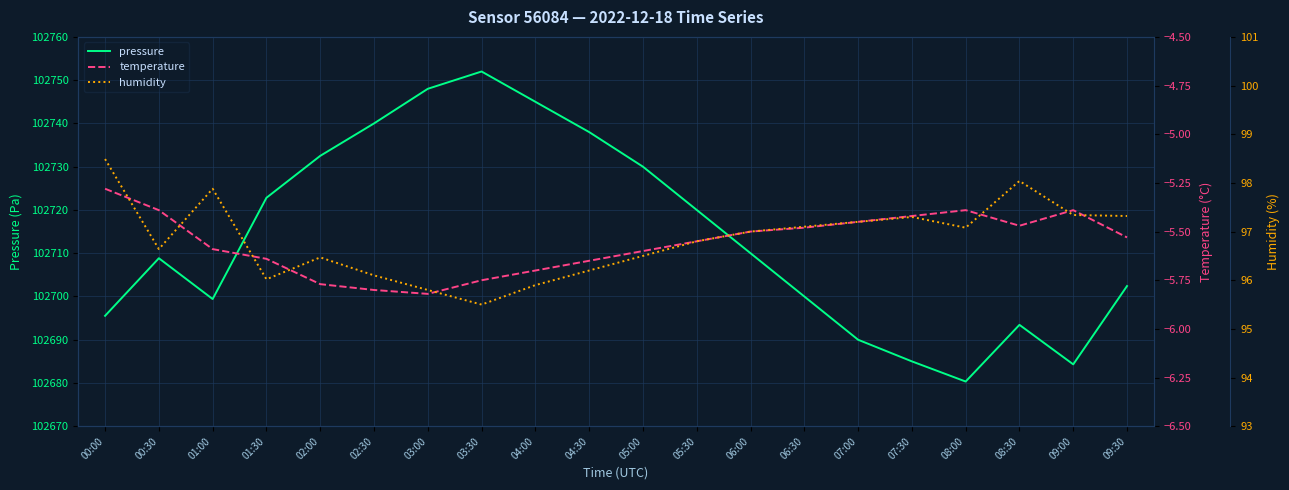

True or false: temperature and humidity cross at least once.

False